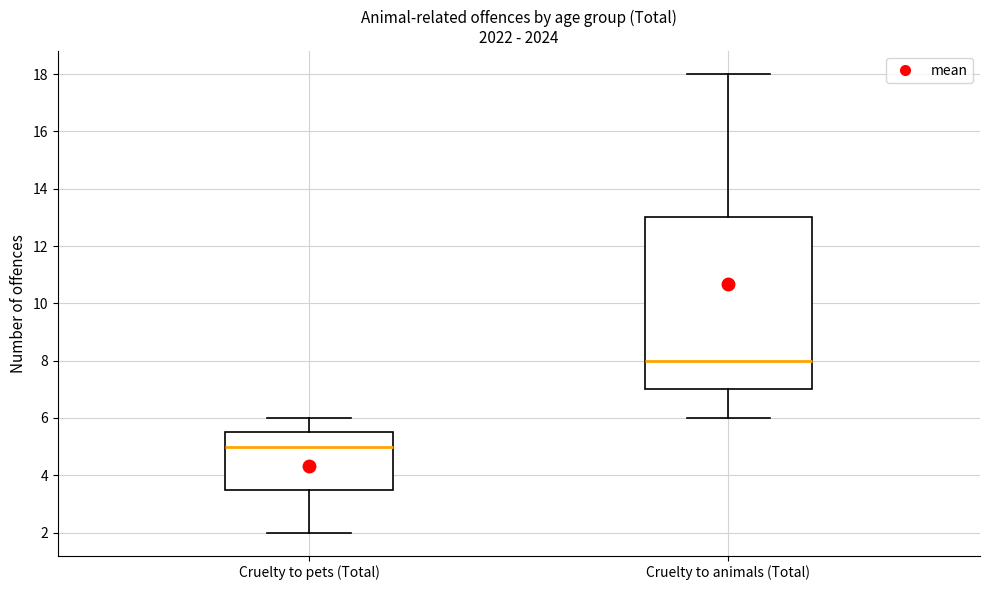

Comparing the boxes themselves (not the whiskers), which one is the tallest?

Cruelty to animals (Total)